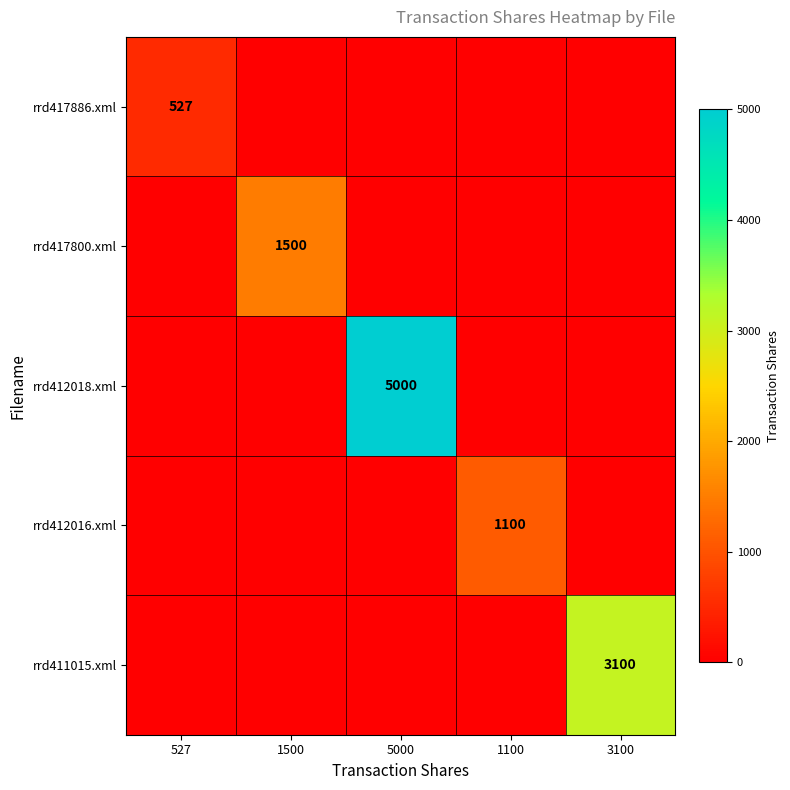

What is the maximum value for rrd411015.xml?

3100